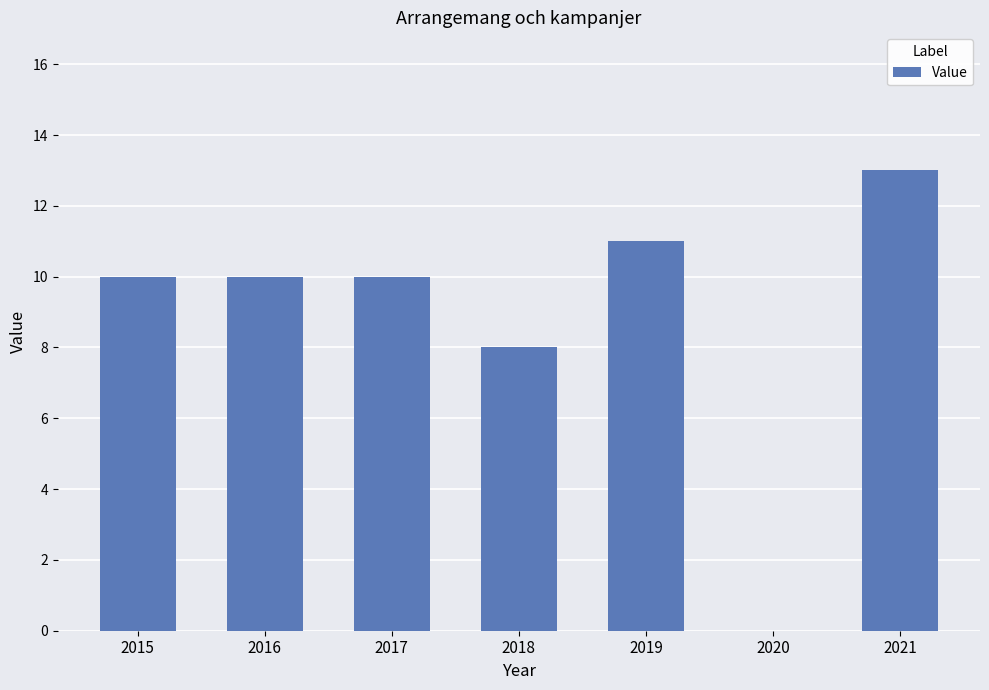

How many data points does each series have?

7